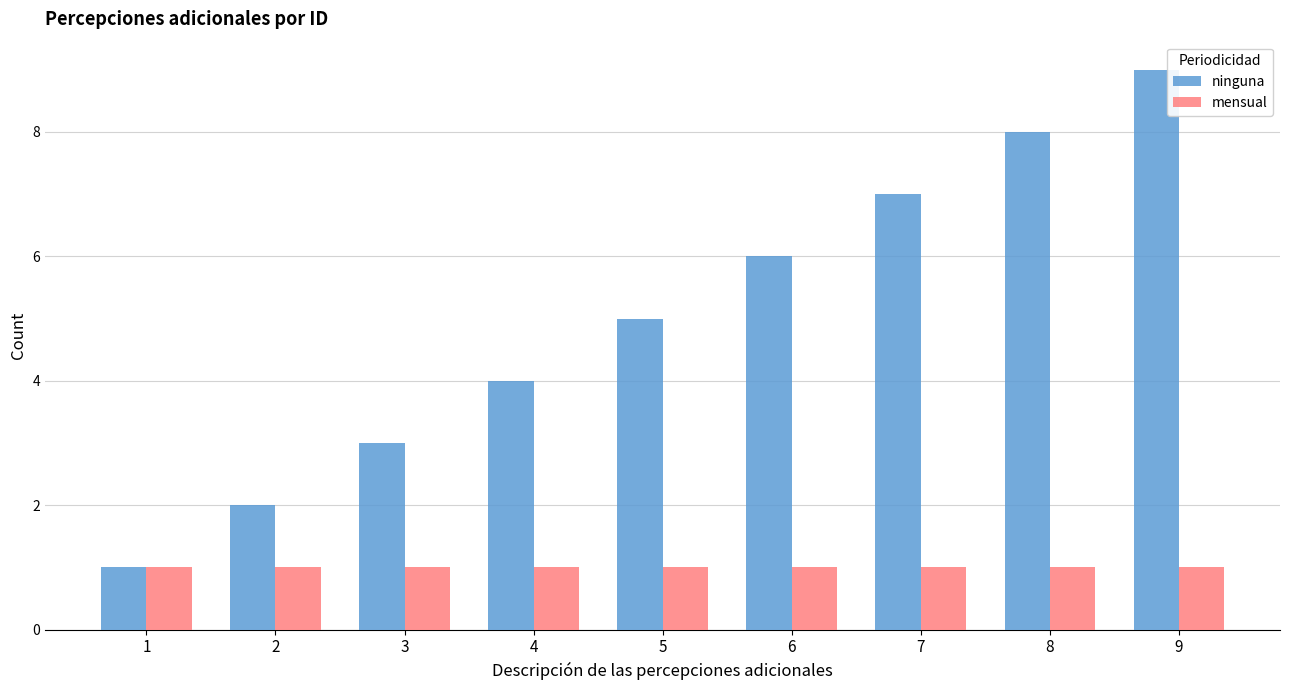

What is the difference between the maximum and minimum values in the ninguna series?

8